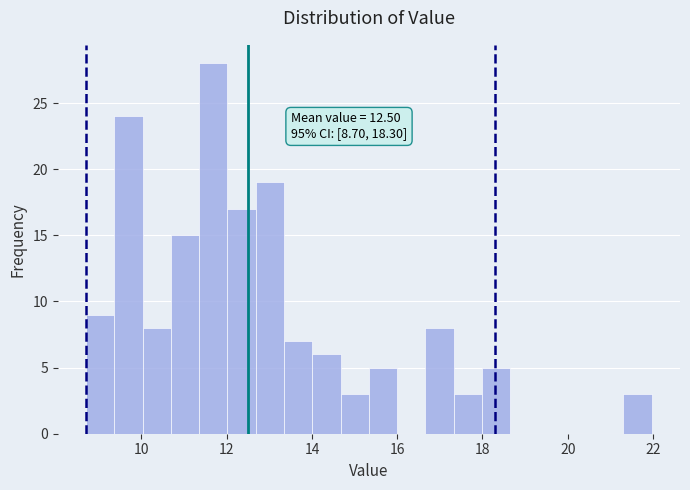

Around what value on the x-axis is the tallest bar? Give the approximate position of its centre, as read against the axis.

11.6